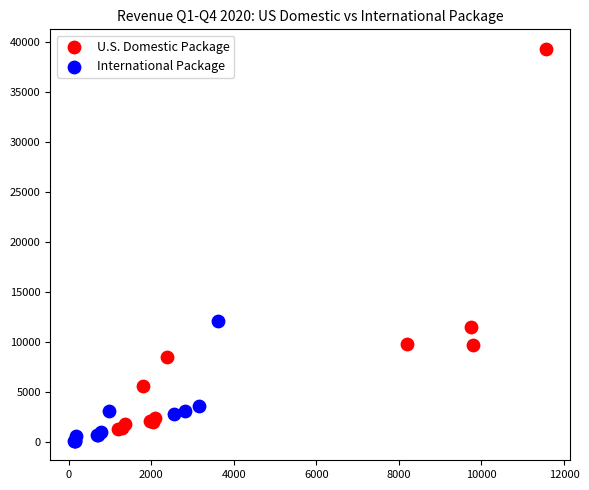

Which series has the largest Y range (max minus min)?

U.S. Domestic Package